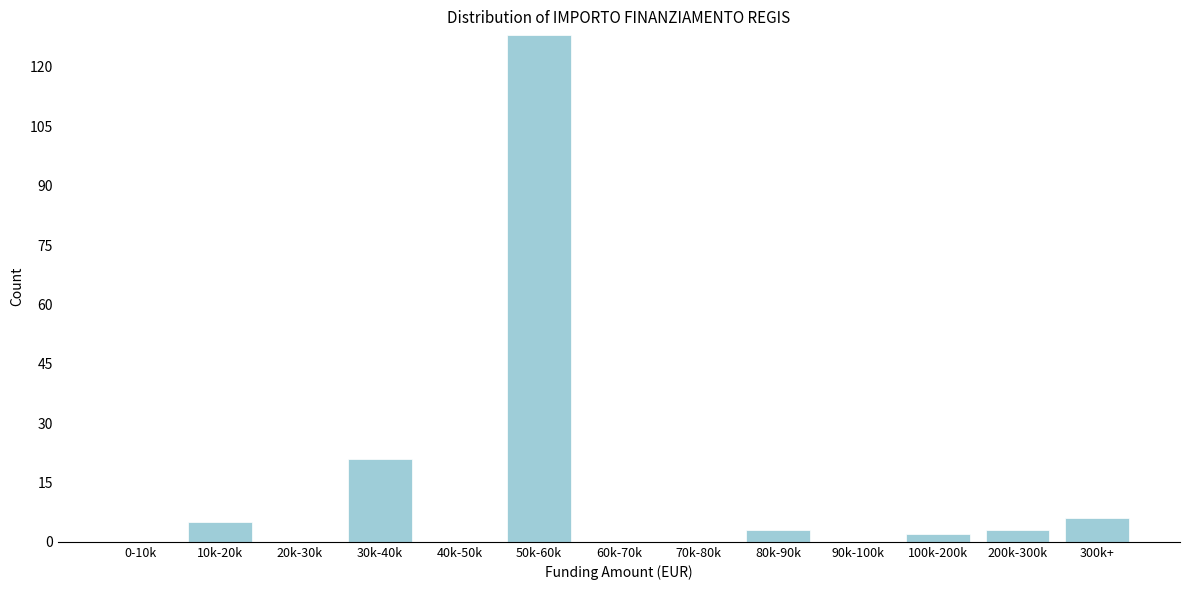

Reading left to right, list all the values displayed in this chart.

0-10k=0	10k-20k=5	20k-30k=0	30k-40k=21	40k-50k=0	50k-60k=128	60k-70k=0	70k-80k=0	80k-90k=3	90k-100k=0	100k-200k=2	200k-300k=3	300k+=6